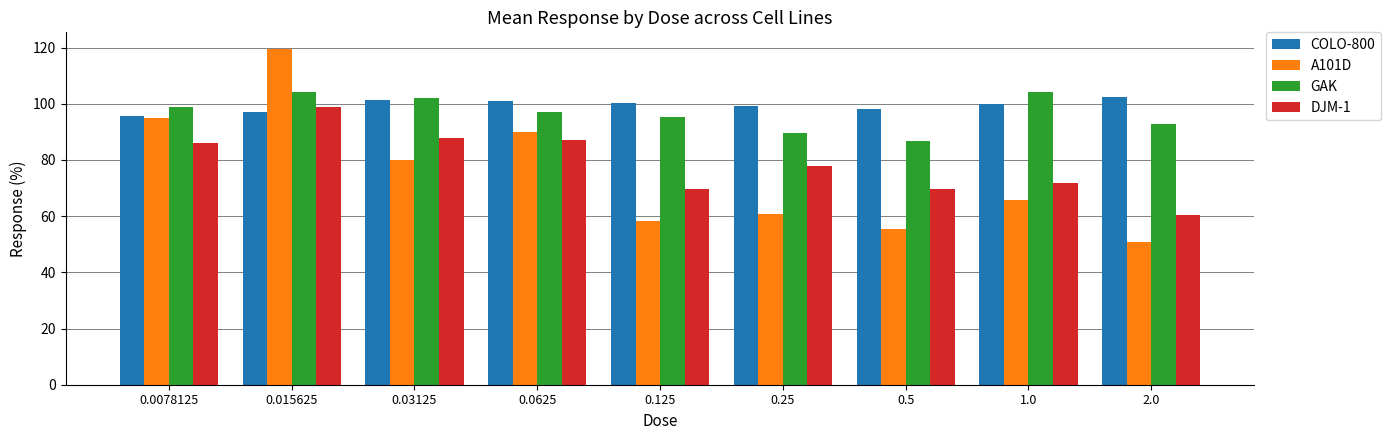

What is the spread (max minus min) of values at 0.5?

42.5